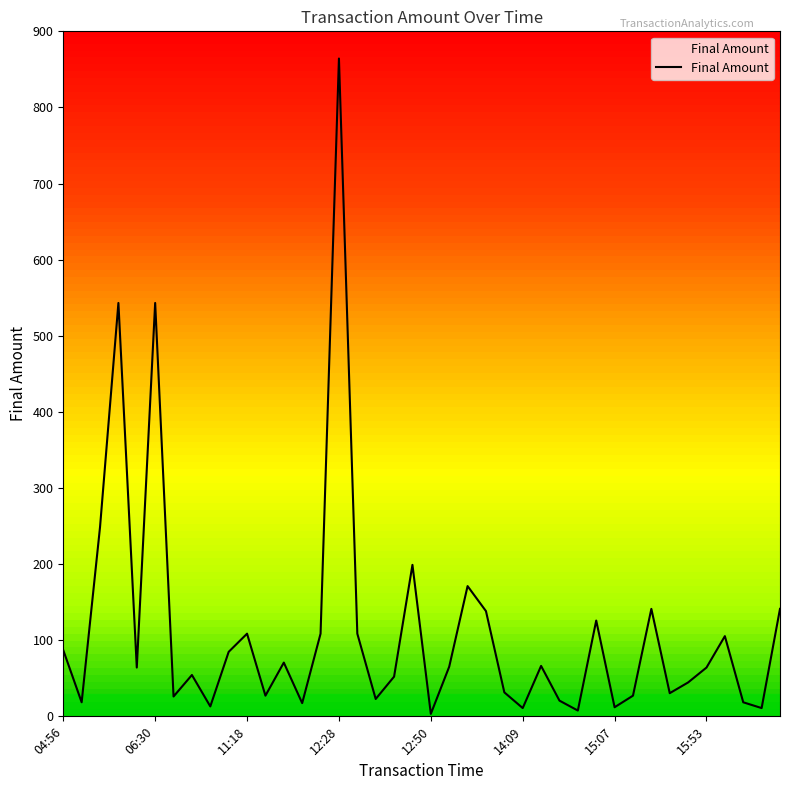

What is the maximum value shown in the chart?

864.3